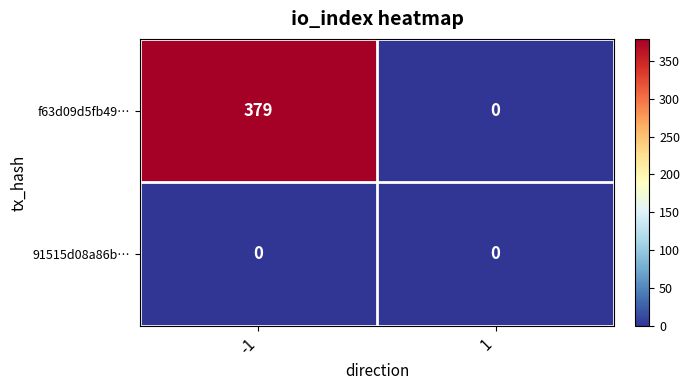

Reading left to right, list all the values displayed in this chart.

f63d09d5fb49…: 379	0
91515d08a86b…: 0	0